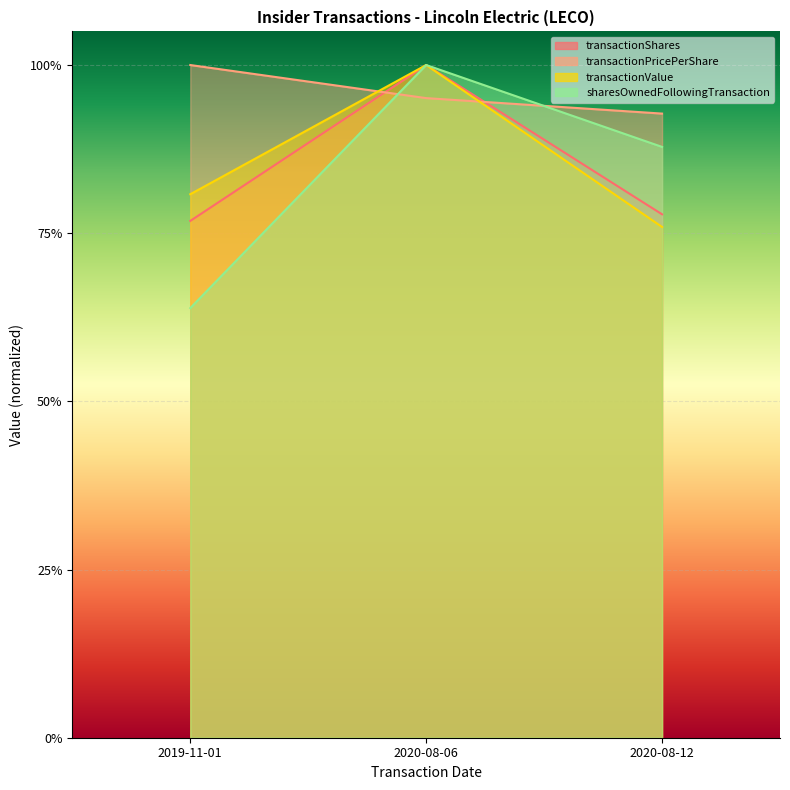

What is the value of the transactionPricePerShare point at the 3rd from the left?

0.9